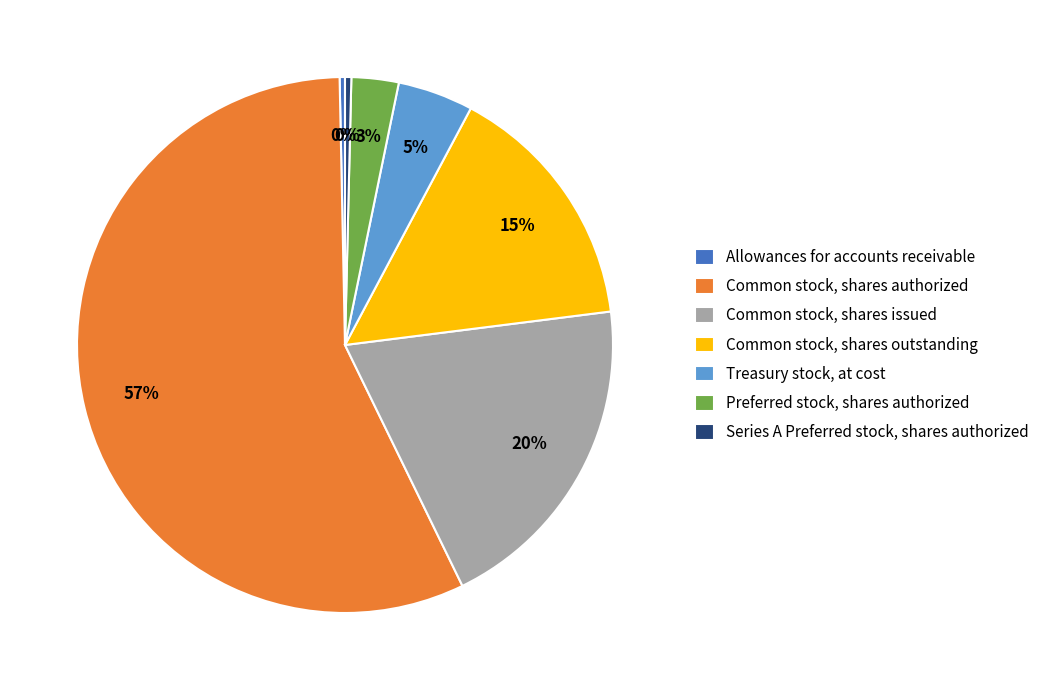

Between Preferred stock, shares authorized and Common stock, shares authorized, which is larger?

Common stock, shares authorized